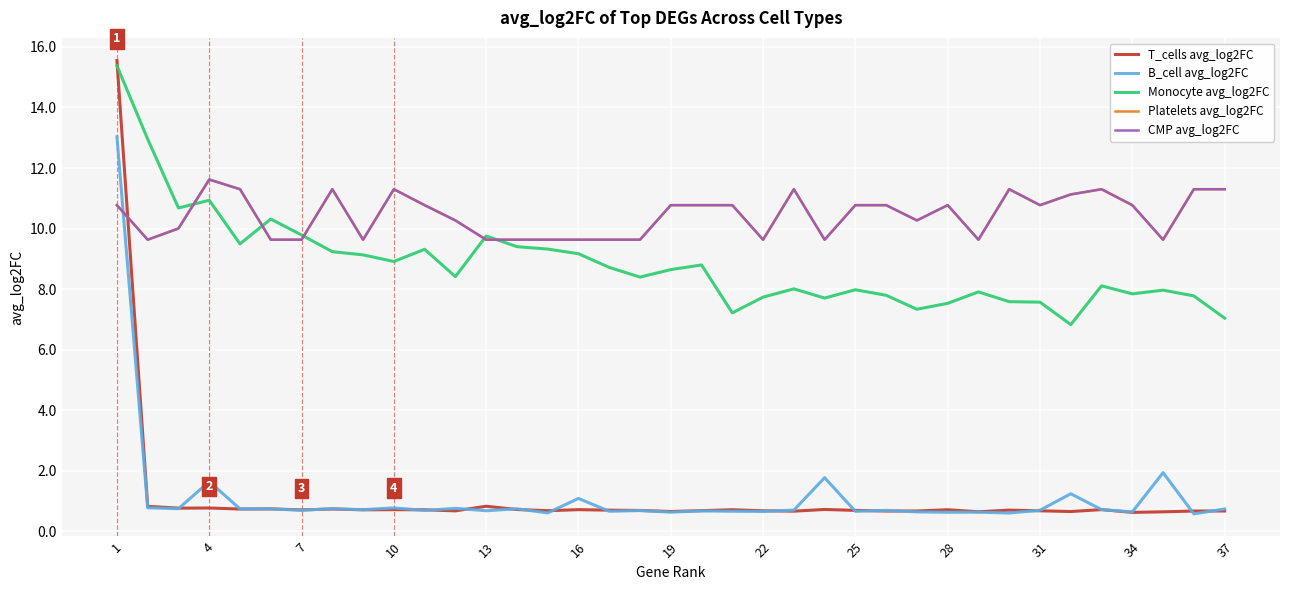

What is the value of the CMP avg_log2FC point at the 34th from the left?

10.8